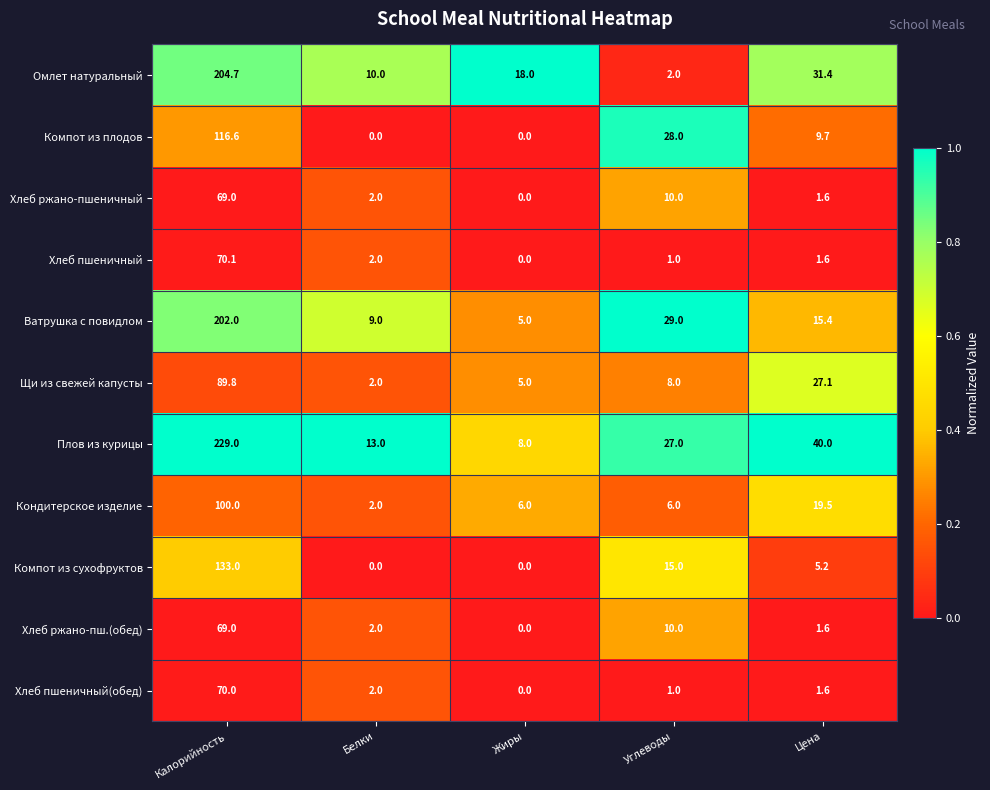

Between Углеводы and Калорийность, which is larger?

Калорийность